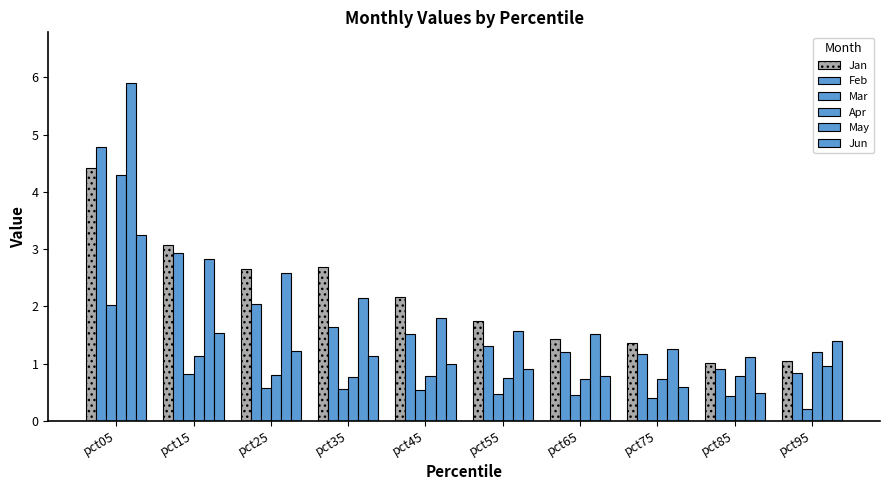

What is the difference between the Jan values at pct35 and pct85?

1.7